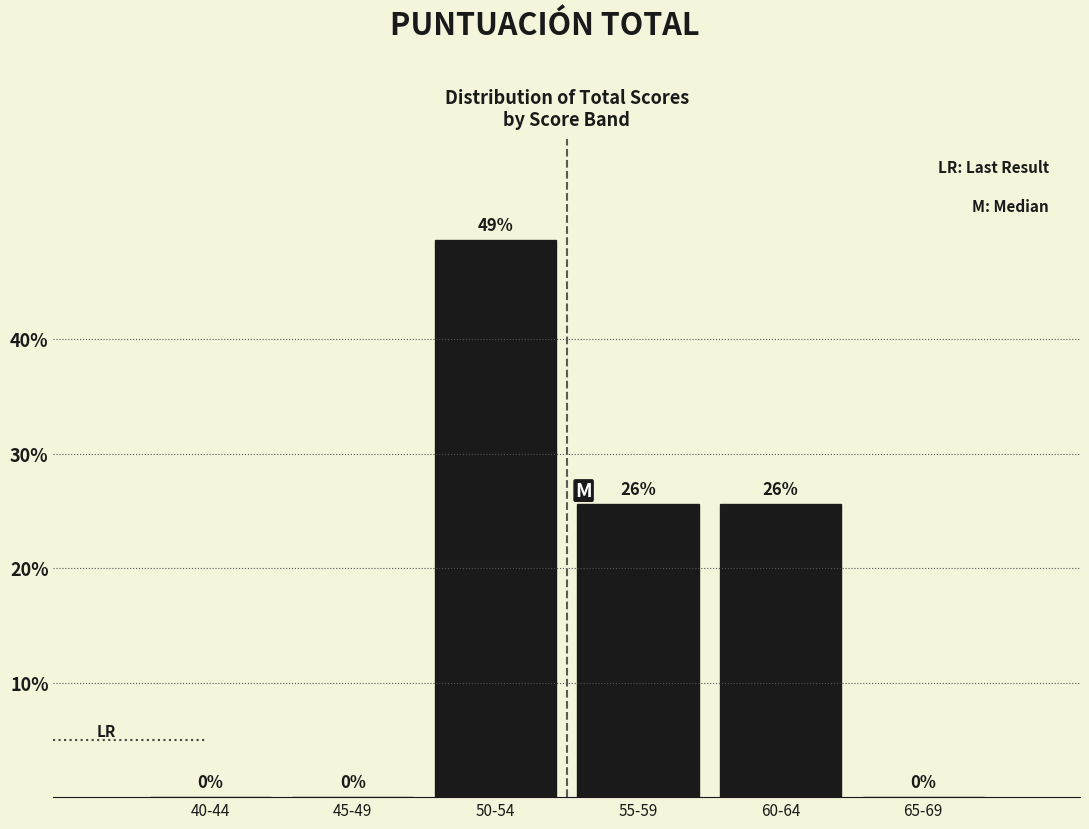

Which has a higher value, 45-49 or 50-54?

50-54